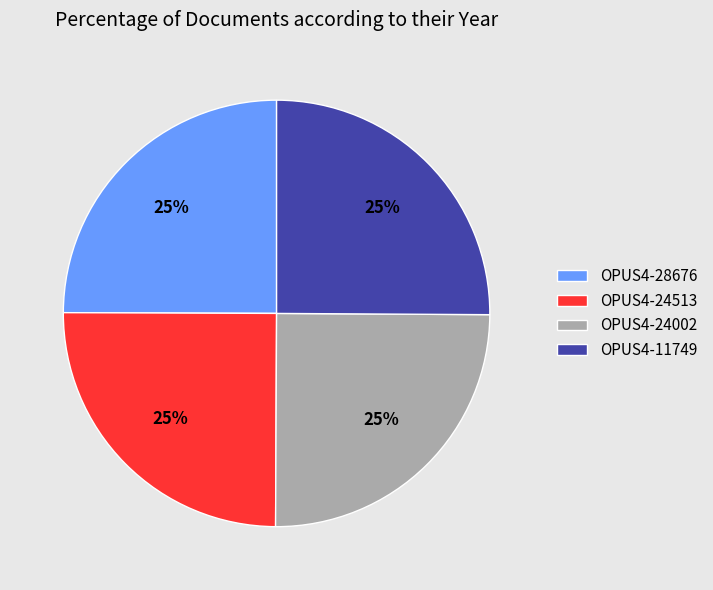

Is it true that OPUS4-24002 is 25% of the pie?

True